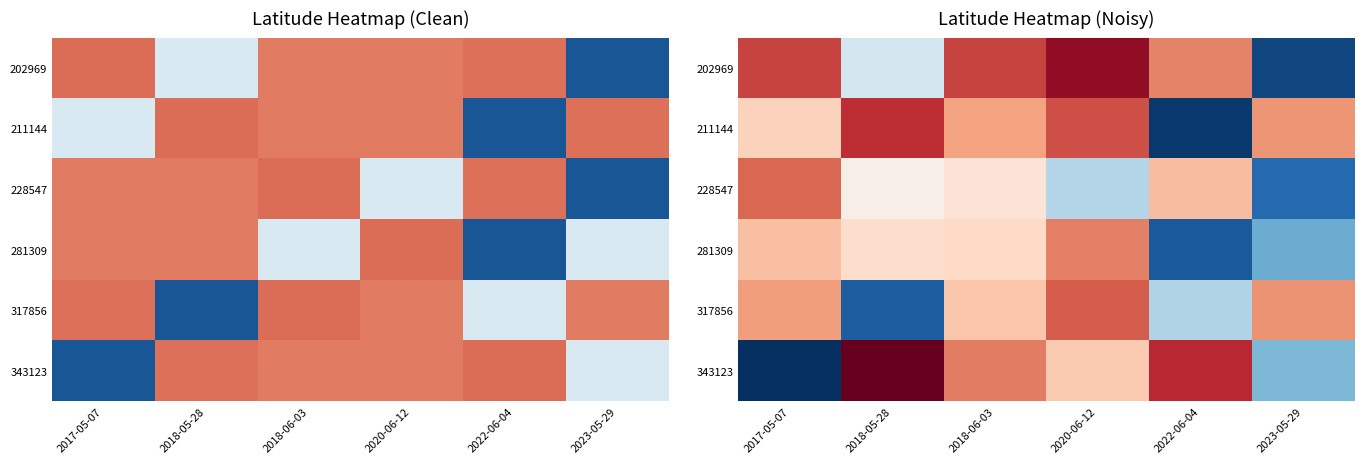

Rank the categories by 228547 value from lowest to highest.

2023-05-29, 2020-06-12, 2018-05-28, 2018-06-03, 2022-06-04, 2017-05-07